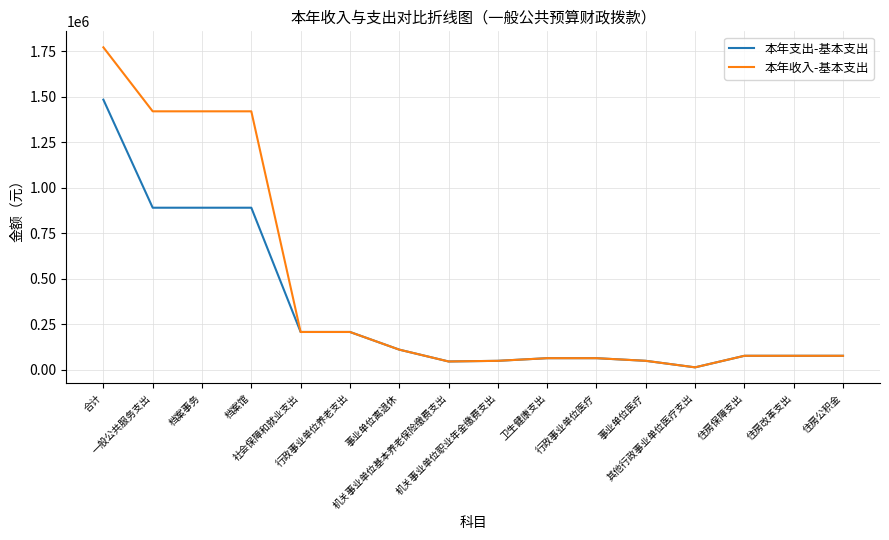

Rank the series by their average value, from highest to lowest.

本年收入-基本支出, 本年支出-基本支出